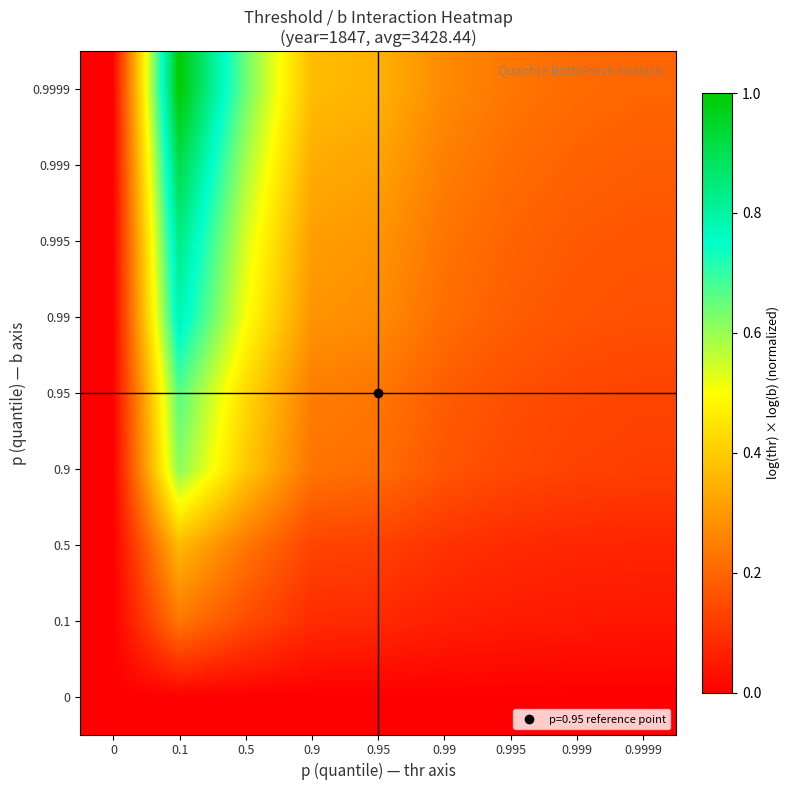

Reading left to right, transcribe all the data shown in this chart.

0: 0=0.0	0.1=0.0	0.5=0.0	0.9=0.0	0.95=0.0	0.99=0.0	0.995=0.0	0.999=0.0	0.9999=0.0
0.1: 0=0.0	0.1=0.2	0.5=0.2	0.9=0.1	0.95=0.1	0.99=0.1	0.995=0.1	0.999=0.0	0.9999=0.0
0.5: 0=0.0	0.1=0.4	0.5=0.2	0.9=0.1	0.95=0.1	0.99=0.1	0.995=0.1	0.999=0.1	0.9999=0.1
0.9: 0=0.0	0.1=0.6	0.5=0.4	0.9=0.2	0.95=0.2	0.99=0.2	0.995=0.1	0.999=0.1	0.9999=0.1
0.95: 0=0.0	0.1=0.7	0.5=0.4	0.9=0.2	0.95=0.2	0.99=0.2	0.995=0.2	0.999=0.1	0.9999=0.1
0.99: 0=0.0	0.1=0.8	0.5=0.5	0.9=0.3	0.95=0.3	0.99=0.2	0.995=0.2	0.999=0.2	0.9999=0.2
0.995: 0=0.0	0.1=0.8	0.5=0.5	0.9=0.3	0.95=0.3	0.99=0.2	0.995=0.2	0.999=0.2	0.9999=0.2
0.999: 0=0.0	0.1=0.9	0.5=0.6	0.9=0.3	0.95=0.3	0.99=0.2	0.995=0.2	0.999=0.2	0.9999=0.2
0.9999: 0=0.0	0.1=1.0	0.5=0.6	0.9=0.4	0.95=0.4	0.99=0.3	0.995=0.2	0.999=0.2	0.9999=0.2